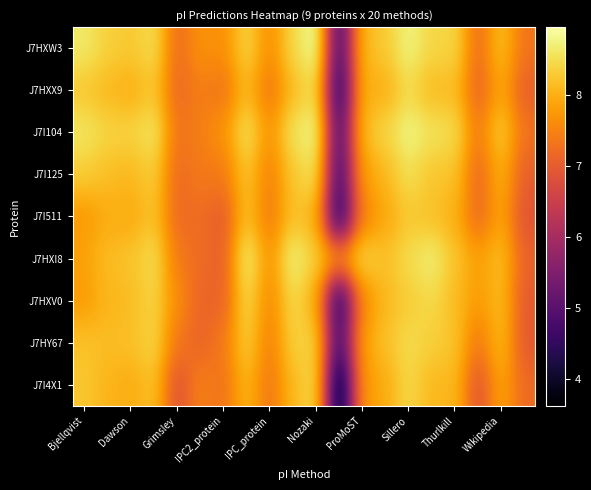

Reading left to right, what are all the values shown in this chart?

J7HXW3: 8.6	8.3	8.3	8.5	7.2	7.7	7.6	8.4	7.6	8.4	8.9	4.7	8.1	8.3	8.8	8.4	8.4	7.2	8.2	7.3
J7HXX9: 8.2	8.1	8.0	8.2	7.2	7.4	7.3	8.1	7.3	8.1	8.5	4.4	8.0	8.0	8.4	8.1	8.1	7.1	7.9	7.0
J7I104: 8.6	8.4	8.4	8.6	7.3	7.4	7.7	8.6	7.7	8.6	8.9	4.8	8.1	8.4	8.8	8.6	8.5	7.4	8.3	7.3
J7I125: 8.3	8.2	8.1	8.3	7.2	7.4	7.4	8.2	7.4	8.3	8.6	4.7	7.8	8.1	8.5	8.2	8.2	7.1	8.0	7.0
J7I511: 7.7	8.0	7.9	8.2	7.2	7.2	7.0	8.2	7.4	8.2	8.0	4.3	7.5	7.9	8.3	8.2	8.0	7.2	7.9	6.9
J7HXI8: 7.8	8.1	8.2	8.5	7.4	7.2	7.0	8.7	7.7	8.8	8.3	7.7	8.4	8.2	8.5	8.7	8.2	7.8	8.2	7.1
J7HXV0: 7.8	8.1	8.1	8.4	7.6	7.1	7.1	8.4	7.5	8.4	8.0	4.4	7.6	8.1	8.3	8.4	8.1	7.8	8.1	7.0
J7HY67: 8.2	8.1	8.2	8.4	7.3	7.1	7.4	8.3	7.4	8.3	8.4	4.7	7.8	8.2	8.5	8.3	8.2	7.4	8.1	7.0
J7I4X1: 8.2	8.1	8.0	8.2	6.8	7.5	7.3	8.1	7.3	8.1	8.5	3.6	7.7	8.0	8.4	8.1	8.1	6.9	7.9	7.2